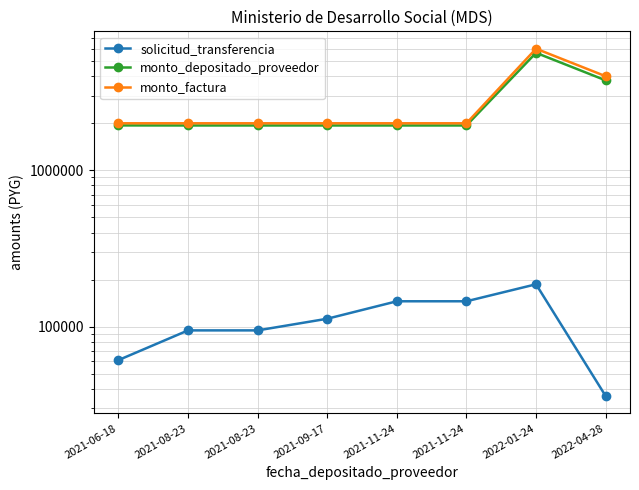

Reading right to left, extract all data points from this chart.

solicitud_transferencia: 35998	186671	145321	145321	112361	94645	94645	61106
monto_depositado_proveedor: 3764181	5646274	1936636	1936636	1936636	1936636	1936636	1938182
monto_factura: 4000000	6000000	2000000	2000000	2000000	2000000	2000000	2000000